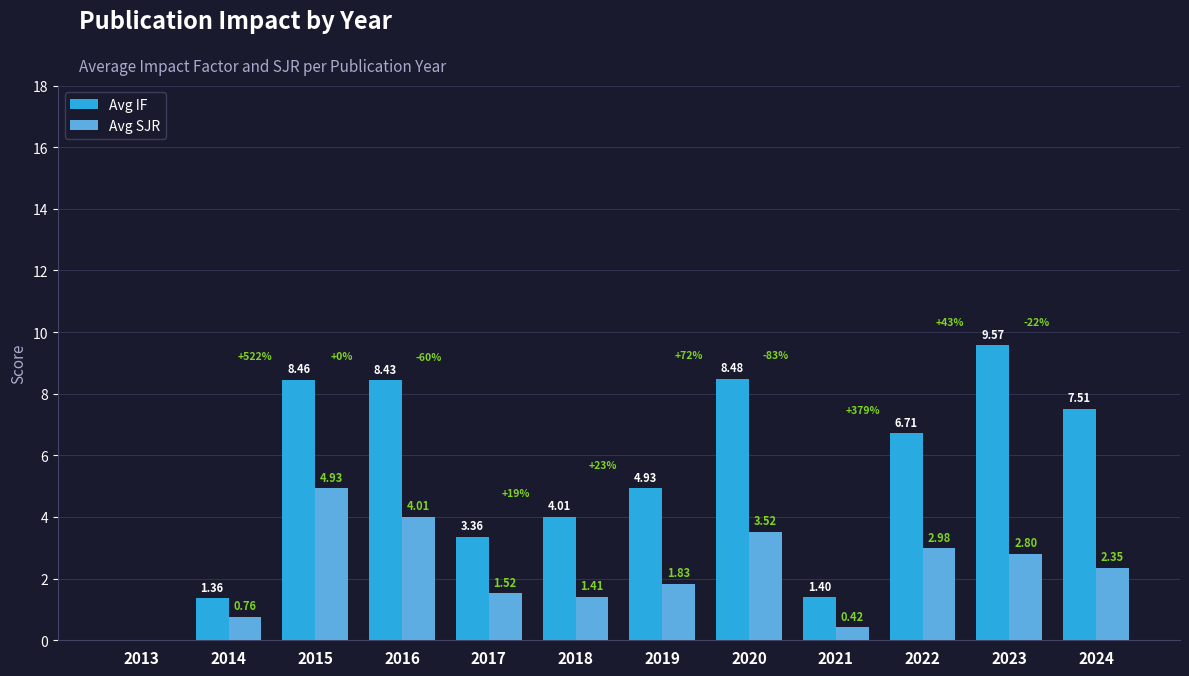

Where does the Avg IF series first go above 6?

2015